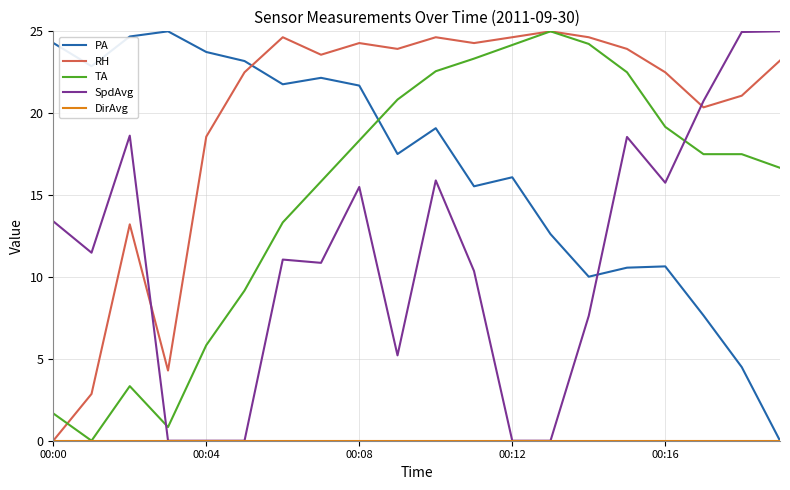

After their last crossing, which series has the higher values: TA or SpdAvg?

SpdAvg